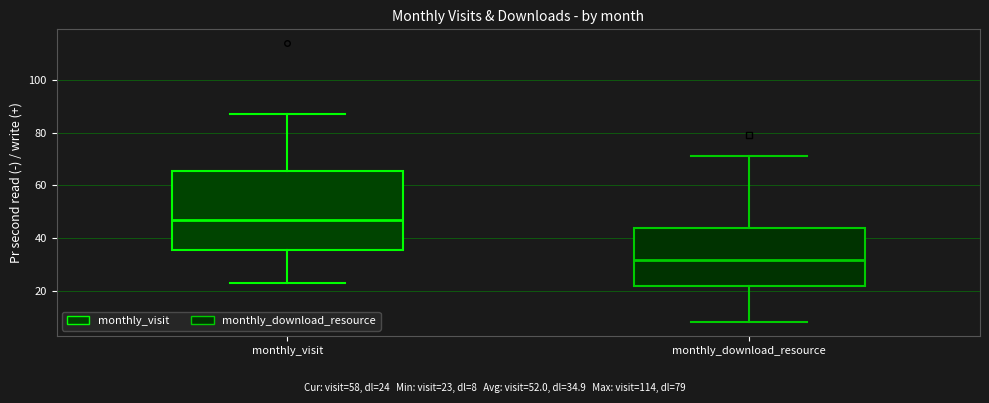

Reading left to right, read every box against the y-axis: the position of its median line, the range the box covers, and the ends of its whiskers. The values are not printed on the chart, so give them approximately, as read against the axis.

monthly_visit: median 48, box 36 to 66, whiskers 24 to 88
monthly_download_resource: median 32, box 22 to 44, whiskers 8 to 72